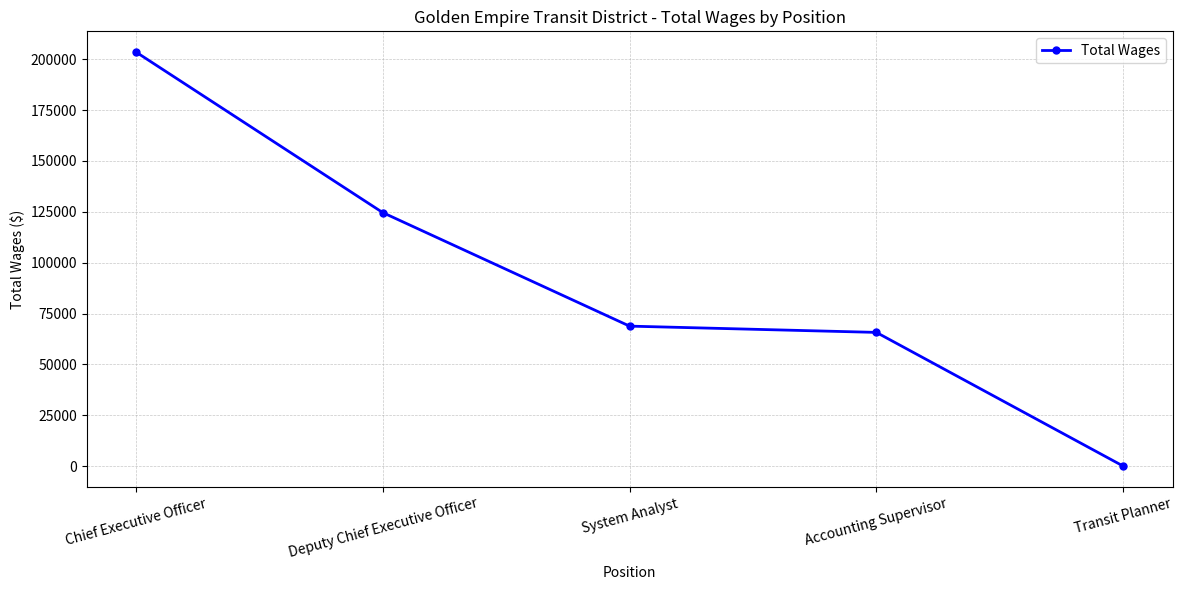

How many positive values are there?

4